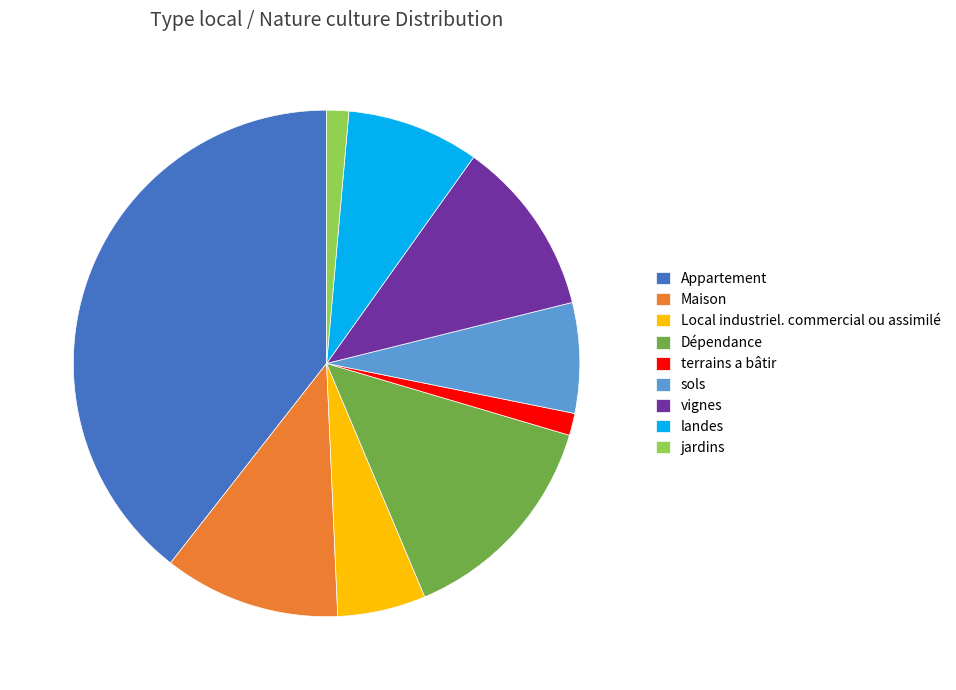

True or false: jardins accounts for 7% of the total.

False